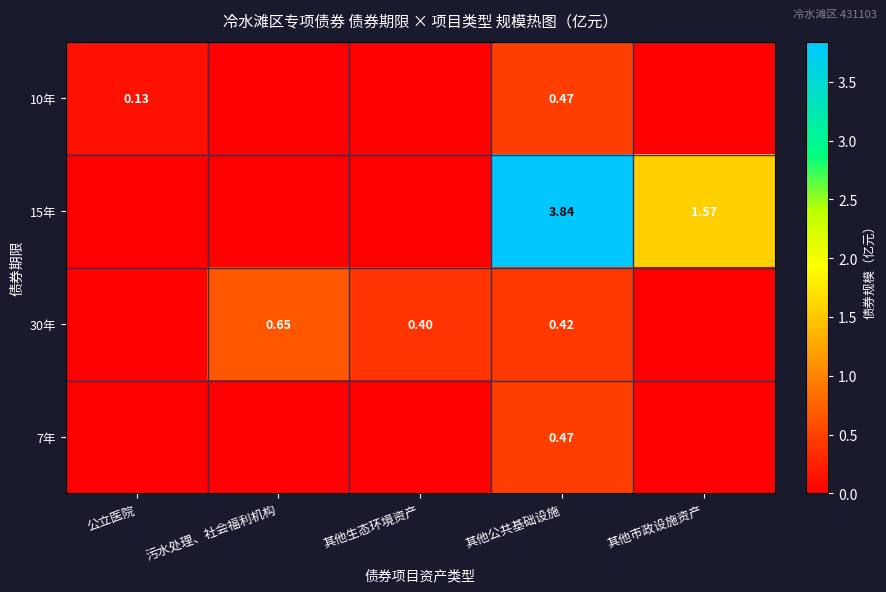

At which category is the sum across all series the highest?

其他公共基础设施